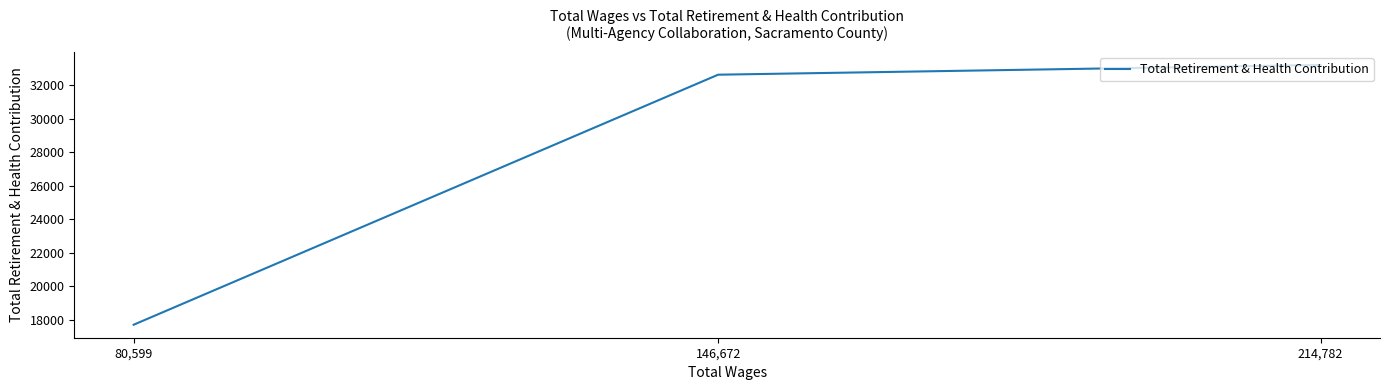

What position from the left is 146,672?

2